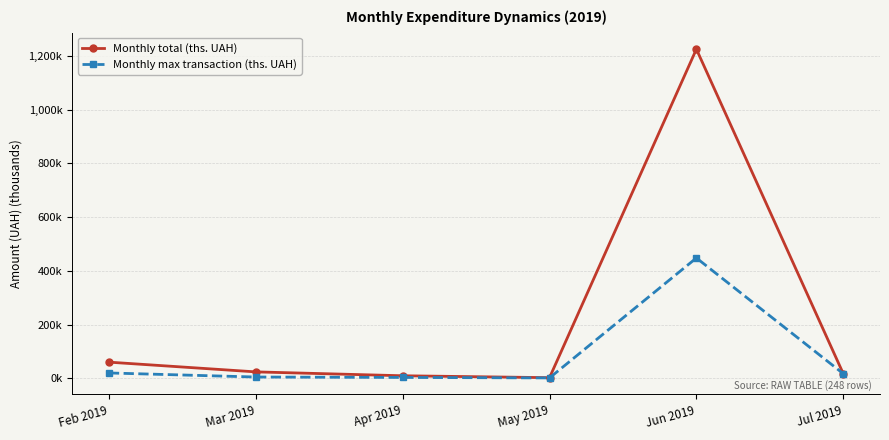

True or false: Monthly max transaction (ths. UAH) and Monthly total (ths. UAH) cross at least once.

False